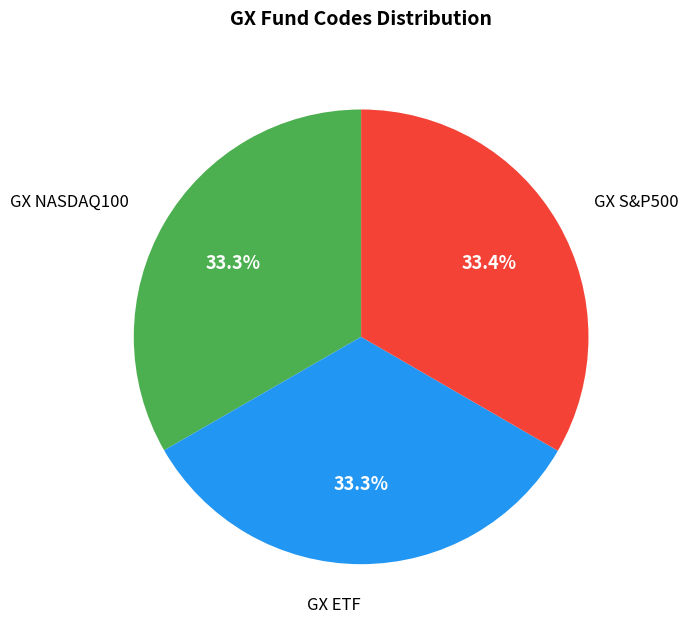

Is there any slice that represents more than half of the pie?

No